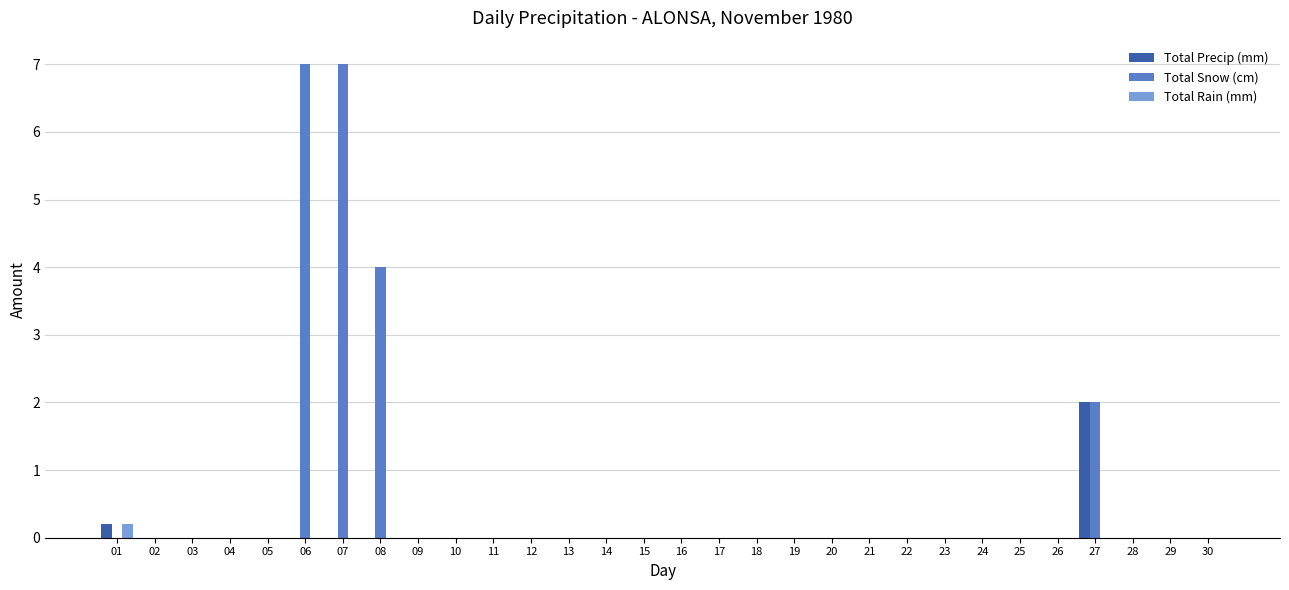

How many distinct data groups are displayed?

3